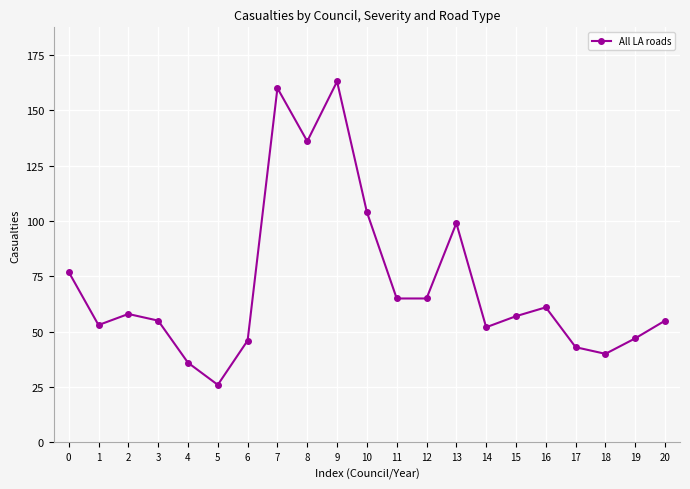

Which has a higher value, 18 or 15?

15